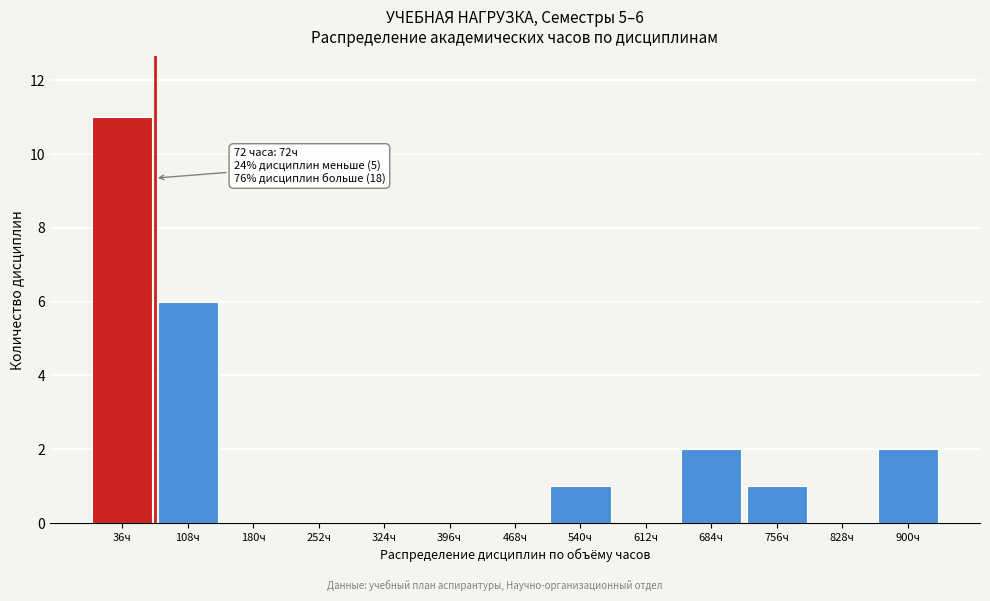

Over which range of the x-axis is the bar tallest?

0 to 72